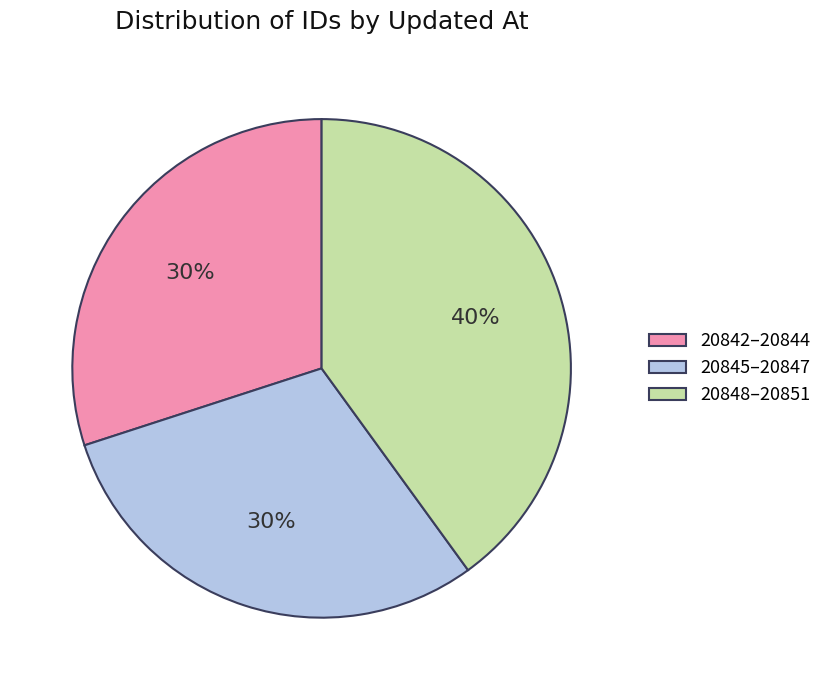

Which slice is the largest?

20848–20851